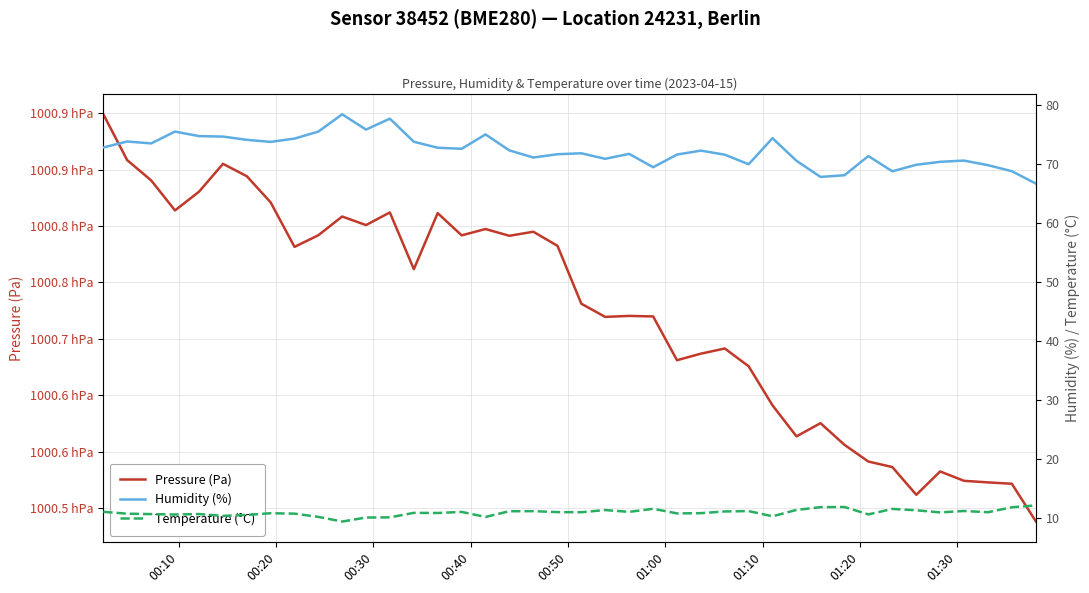

True or false: Temperature (°C) and Humidity (%) cross at least once.

False